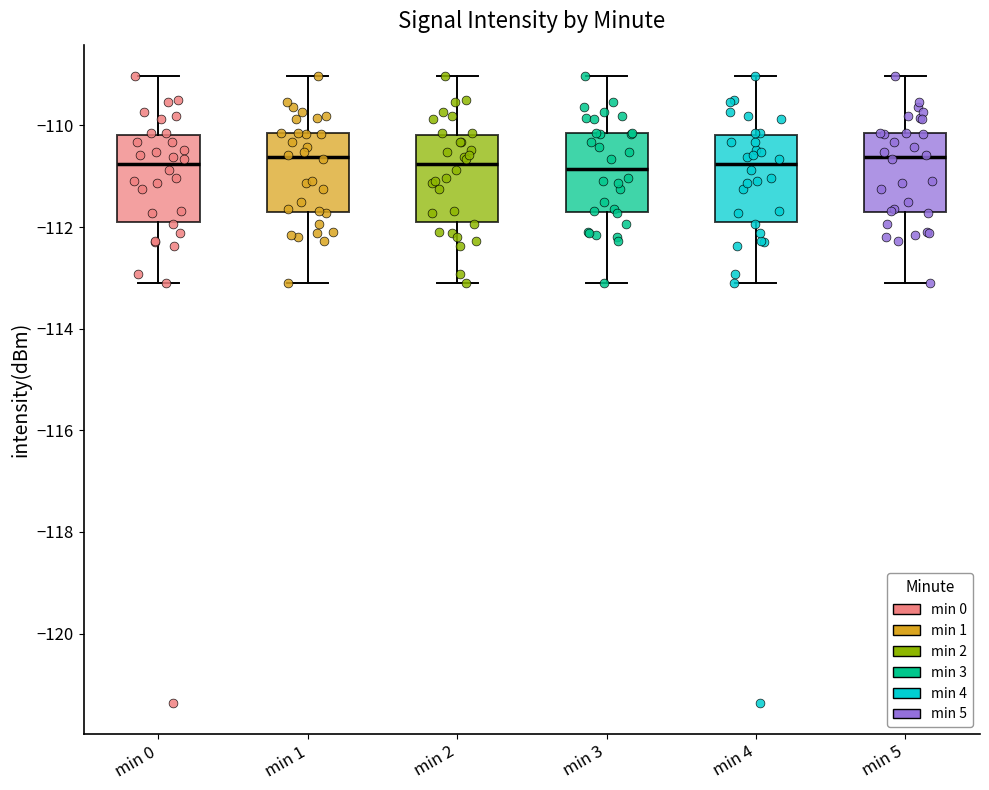

Reading left to right, transcribe this box plot: for each box, give where its median line is, the range the box spans, and where its two whiskers end, as read against the y-axis. The values are not printed on the chart, so give them approximately, as read against the axis.

min 0: median -110.8, box -111.8 to -110.2, whiskers -113.0 to -109.0
min 1: median -110.6, box -111.8 to -110.2, whiskers -113.0 to -109.0
min 2: median -110.8, box -111.8 to -110.2, whiskers -113.0 to -109.0
min 3: median -110.8, box -111.8 to -110.2, whiskers -113.0 to -109.0
min 4: median -110.8, box -111.8 to -110.2, whiskers -113.0 to -109.0
min 5: median -110.6, box -111.8 to -110.2, whiskers -113.0 to -109.0